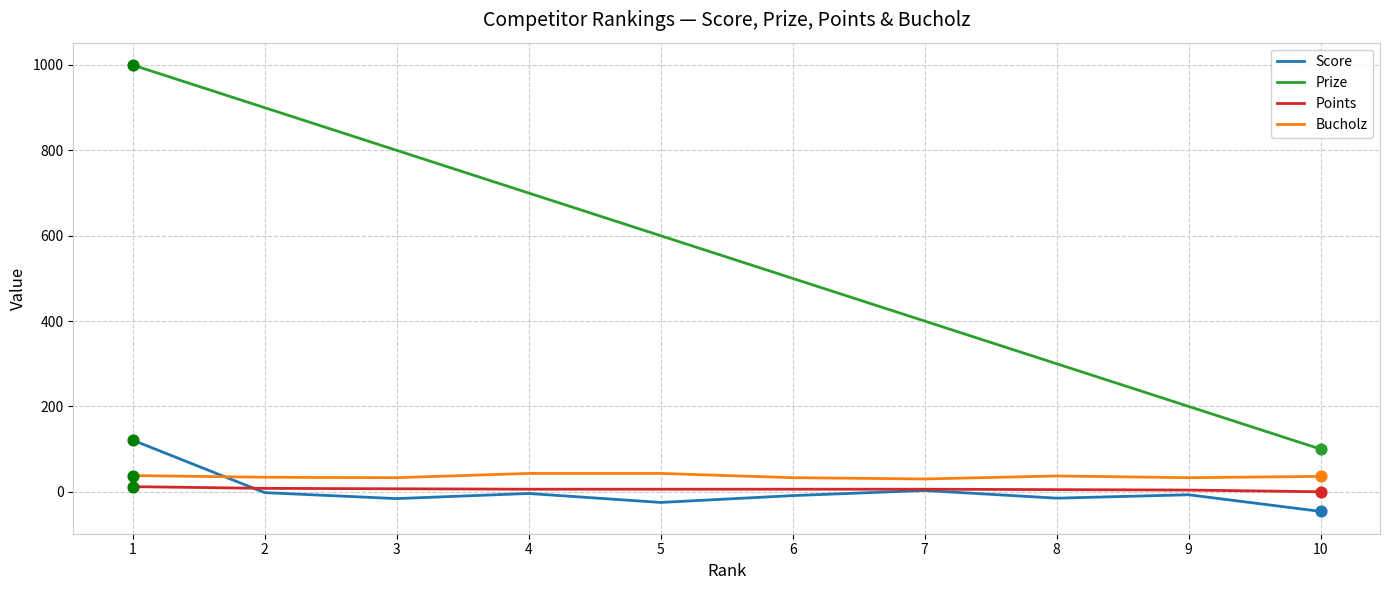

Which series has the largest total across all categories?

Prize